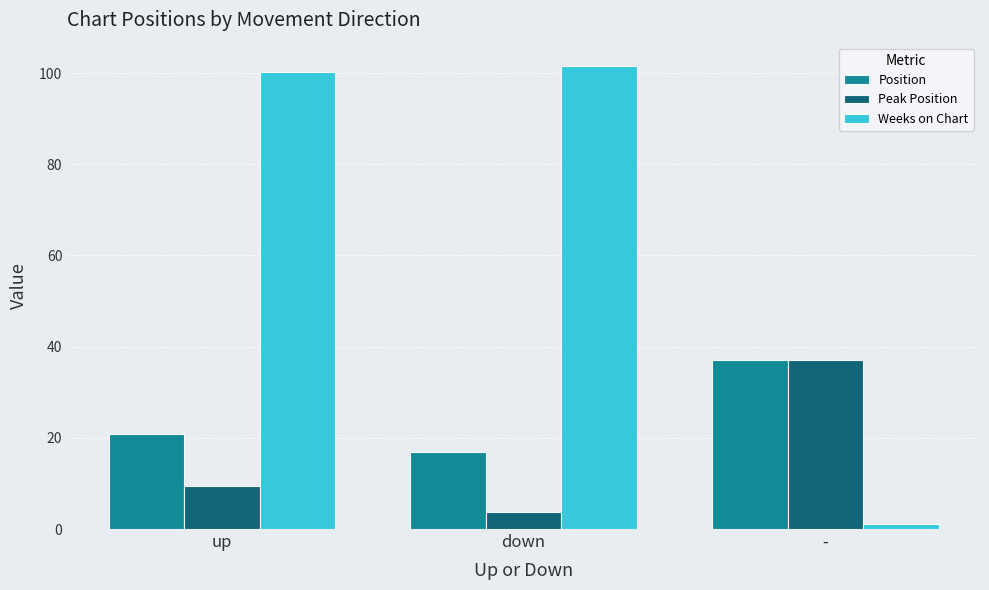

What is the total value across all series at -?

75.0